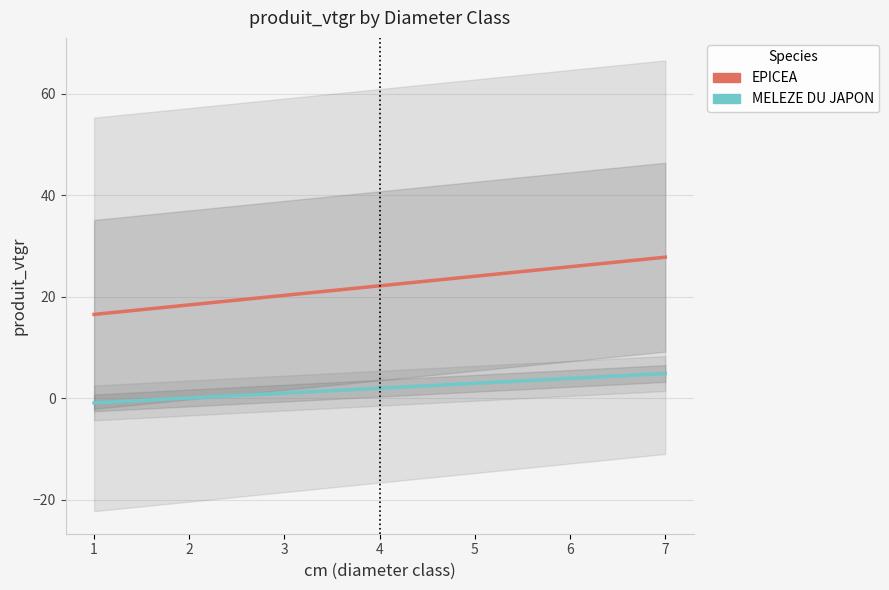

True or false: MELEZE DU JAPON has a value of 2.9 at 5.

True